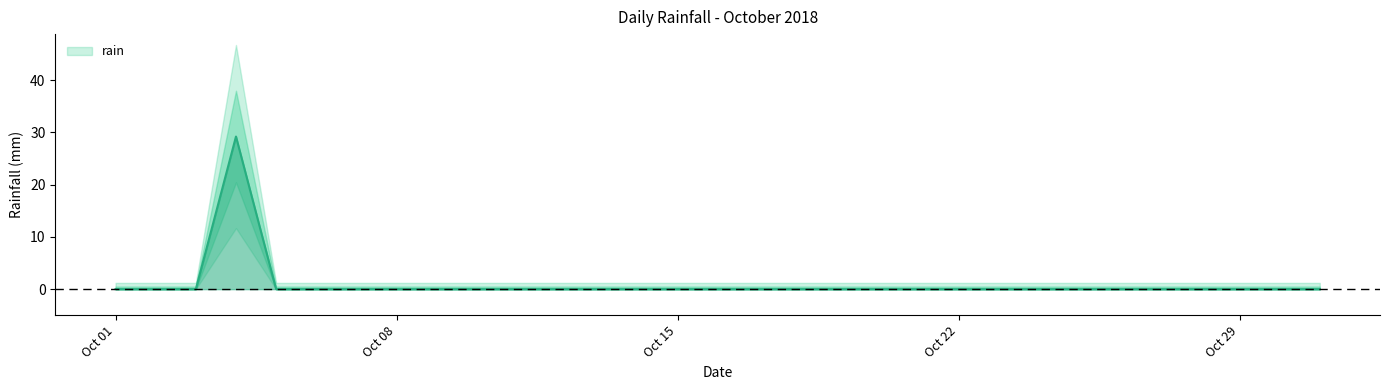

At which category does the chart reach its minimum across all series?

Oct 01